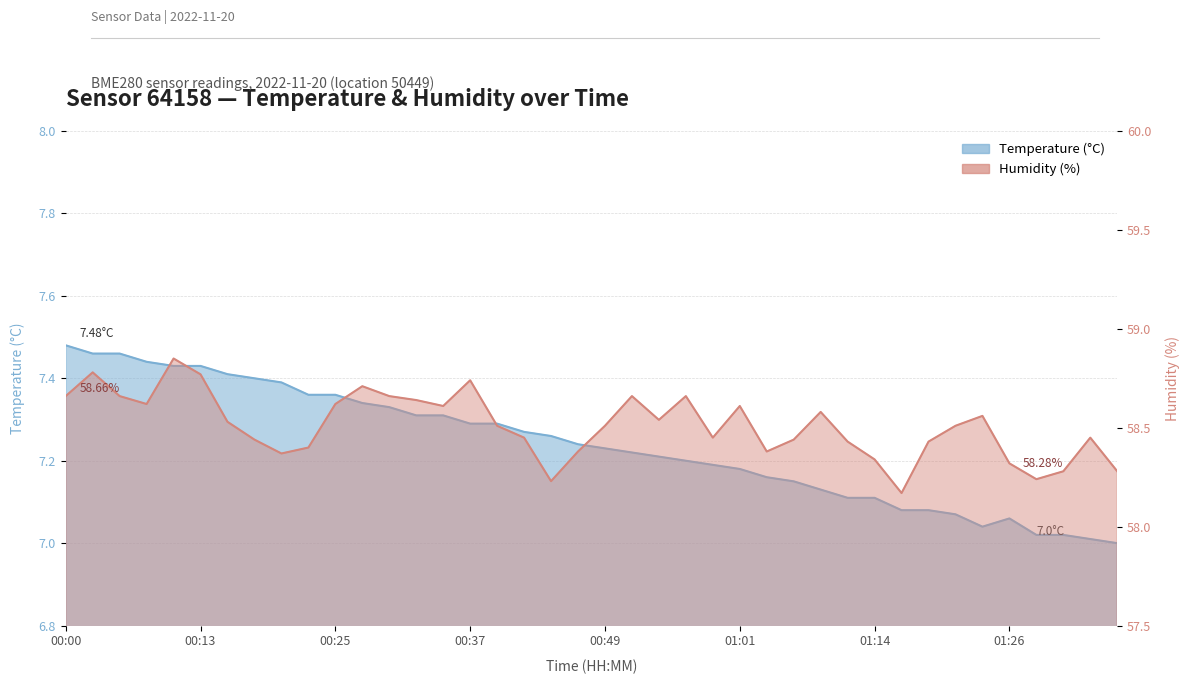

List the labels in order of humidity value, smallest first.

01:16, 00:44, 01:28, 01:31, 01:36, 01:26, 01:14, 00:20, 00:47, 01:04, 00:22, 01:11, 01:19, 00:17, 01:06, 00:42, 00:59, 01:33, 00:39, 00:49, 01:21, 00:15, 00:54, 01:23, 01:09, 00:34, 01:01, 00:08, 00:25, 00:32, 00:00, 00:05, 00:30, 00:51, 00:56, 00:27, 00:37, 00:13, 00:03, 00:10